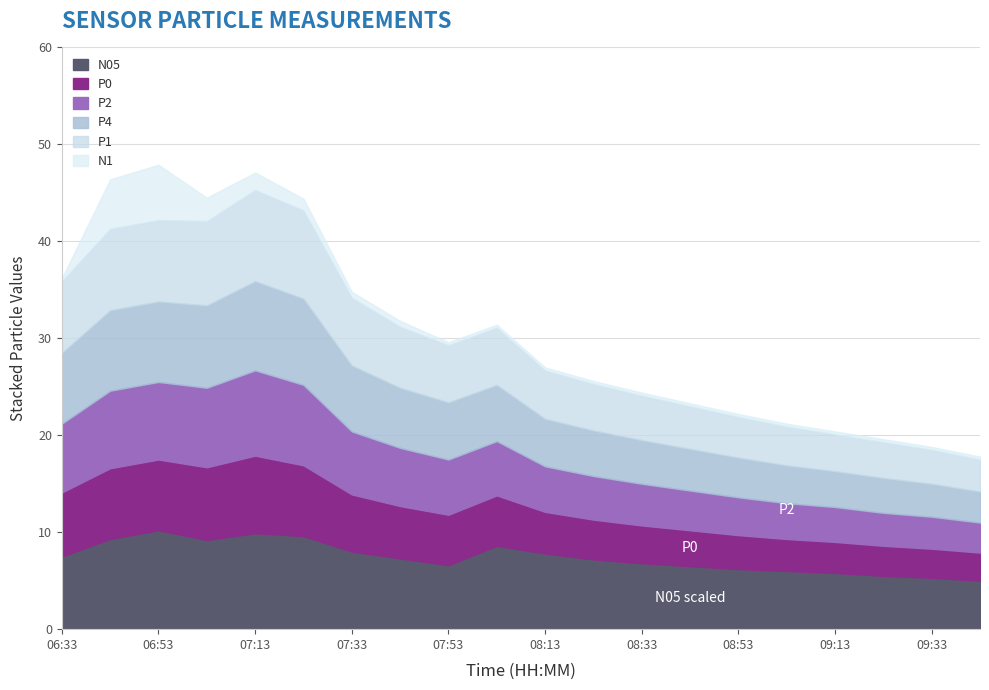

What is the highest value of the N05 series?

10.2